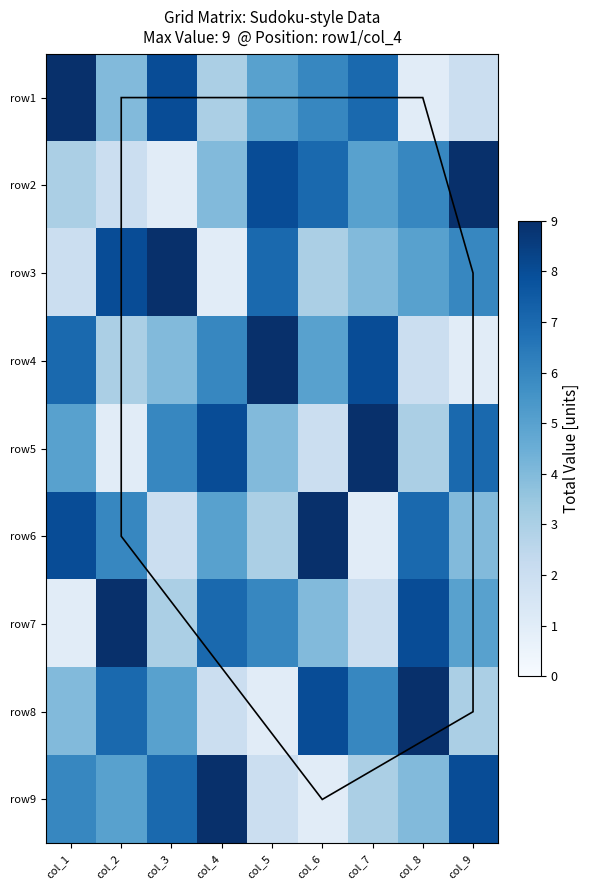

Count the number of data series in this chart.

9